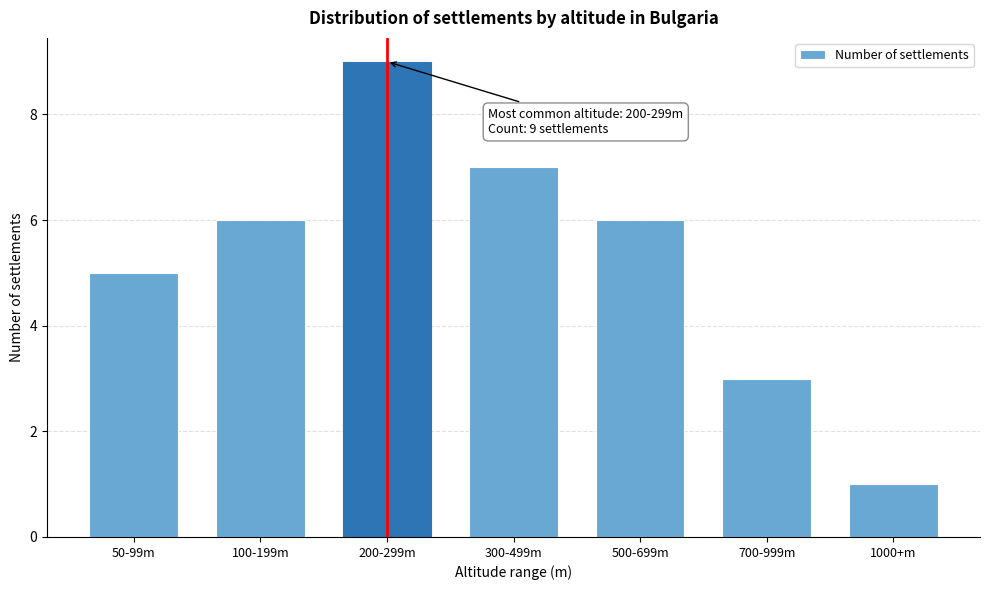

Reading right to left, list all the values displayed in this chart.

1	3	6	7	9	6	5